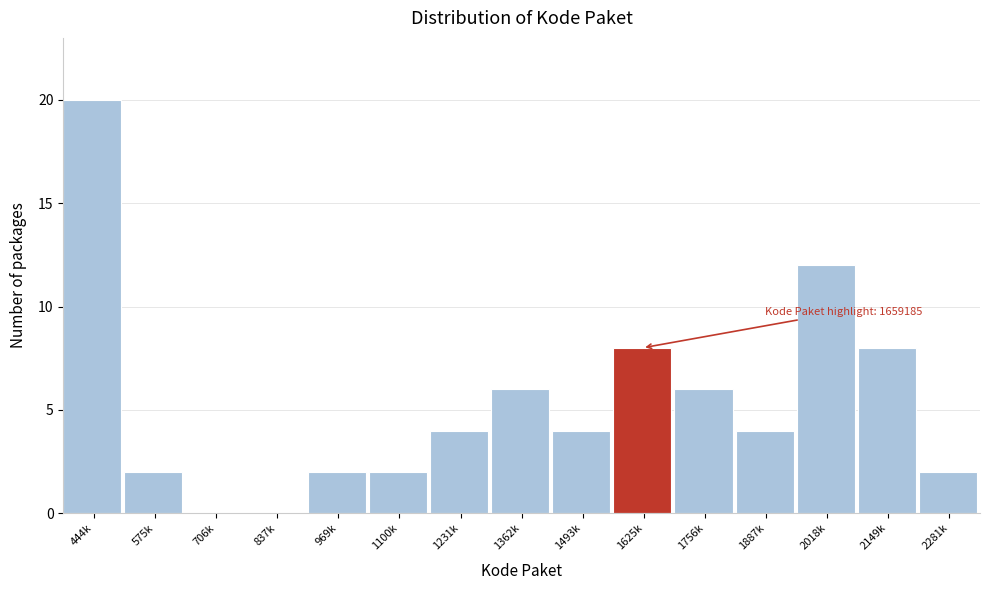

Reading left to right, list all the values displayed in this chart.

444k=20	575k=2	706k=0	837k=0	969k=2	1100k=2	1231k=4	1362k=6	1493k=4	1625k=8	1756k=6	1887k=4	2018k=12	2149k=8	2281k=2